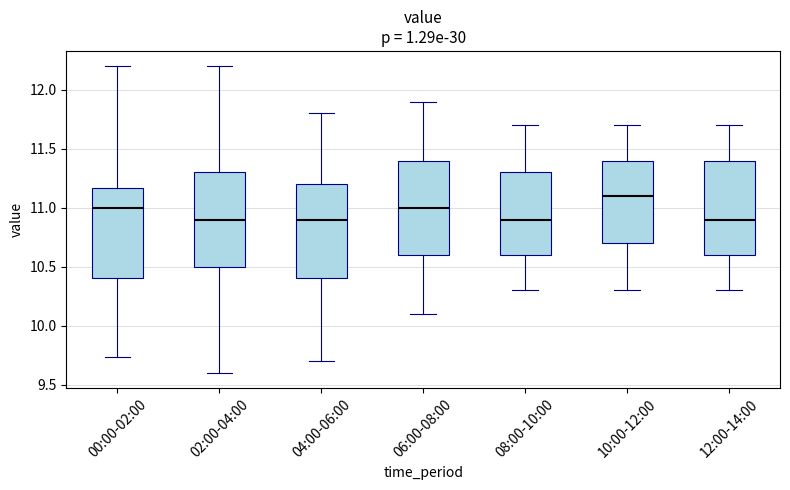

Reading left to right, transcribe this box plot: for each box, give where its median line is, the range the box spans, and where its two whiskers end, as read against the y-axis. The values are not printed on the chart, so give them approximately, as read against the axis.

00:00-02:00: median 11.00, box 10.40 to 11.15, whiskers 9.75 to 12.20
02:00-04:00: median 10.90, box 10.50 to 11.30, whiskers 9.60 to 12.20
04:00-06:00: median 10.90, box 10.40 to 11.20, whiskers 9.70 to 11.80
06:00-08:00: median 11.00, box 10.60 to 11.40, whiskers 10.10 to 11.90
08:00-10:00: median 10.90, box 10.60 to 11.30, whiskers 10.30 to 11.70
10:00-12:00: median 11.10, box 10.70 to 11.40, whiskers 10.30 to 11.70
12:00-14:00: median 10.90, box 10.60 to 11.40, whiskers 10.30 to 11.70